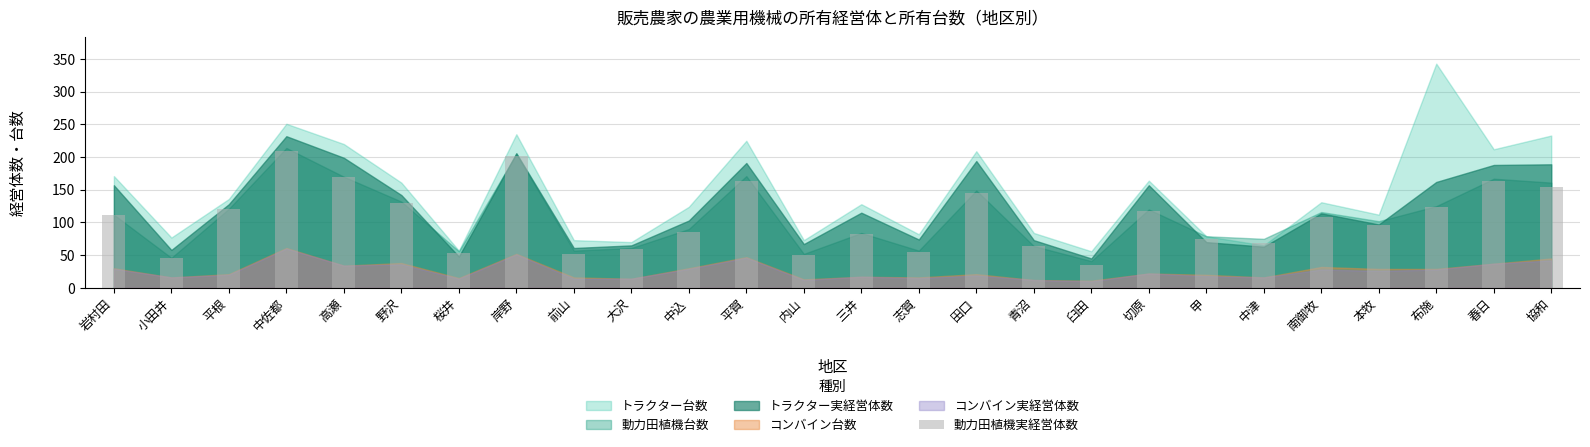

At which category does the chart reach its minimum across all series?

臼田